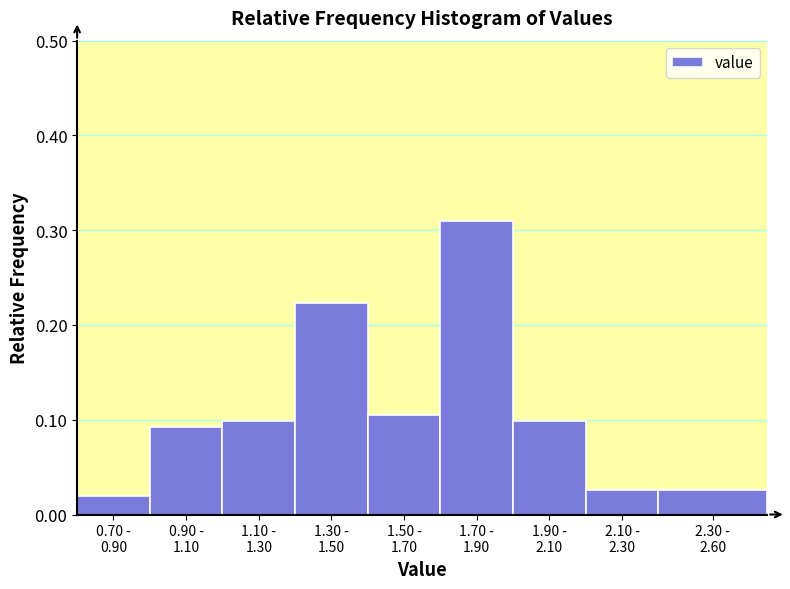

What is the sum of all values?

1.0